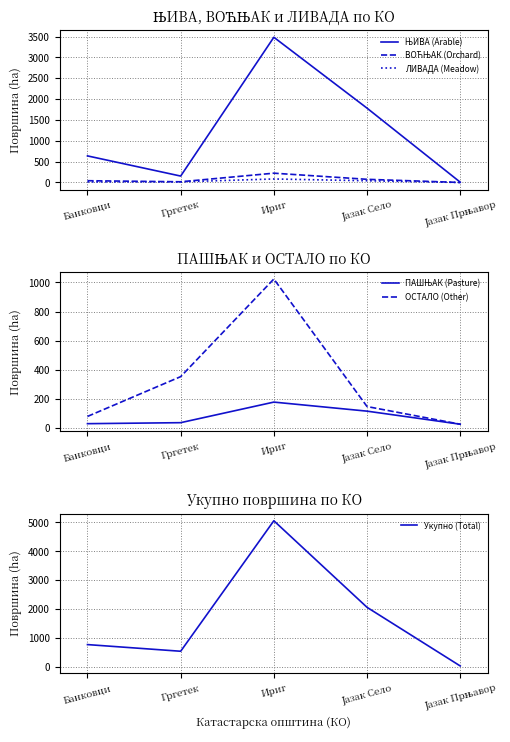

What is the spread (max minus min) of values at Јазак Село?

2020.3